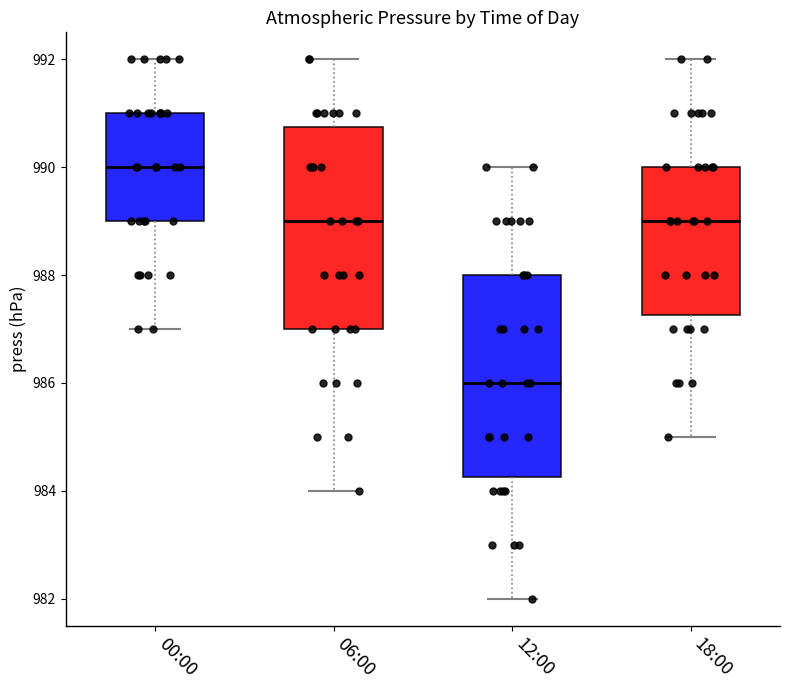

Reading left to right, read every box against the y-axis: the position of its median line, the range the box covers, and the ends of its whiskers. The values are not printed on the chart, so give them approximately, as read against the axis.

00:00: median 990.0, box 989.0 to 991.0, whiskers 987.0 to 992.0
06:00: median 989.0, box 987.0 to 990.8, whiskers 984.0 to 992.0
12:00: median 986.0, box 984.2 to 988.0, whiskers 982.0 to 990.0
18:00: median 989.0, box 987.2 to 990.0, whiskers 985.0 to 992.0